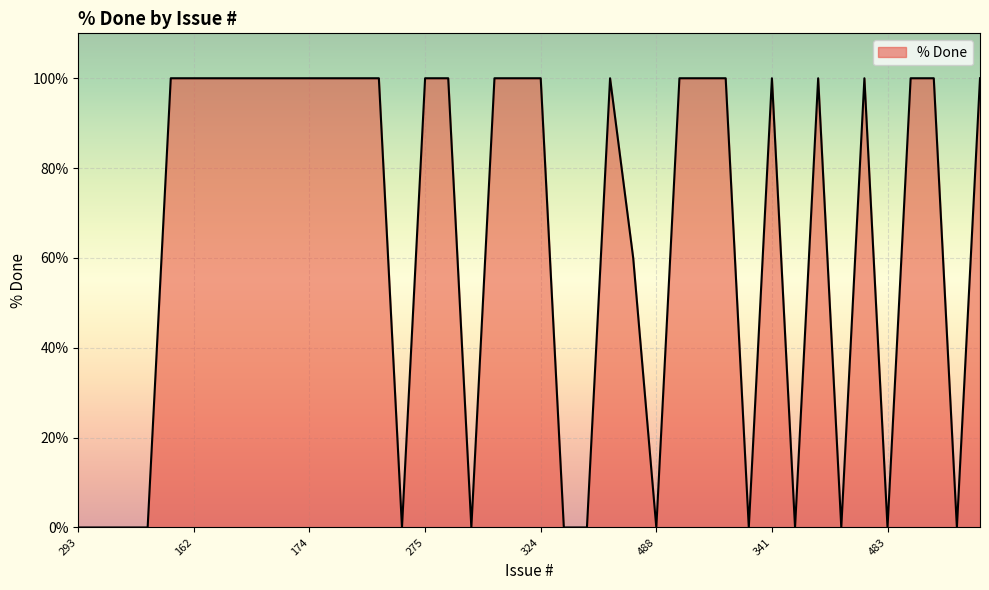

Reading right to left, list all the values displayed in this chart.

100	0	100	100	0	100	0	100	0	100	0	100	100	100	0	60	100	0	0	100	100	100	0	100	100	0	100	100	100	100	100	100	100	100	100	100	0	0	0	0